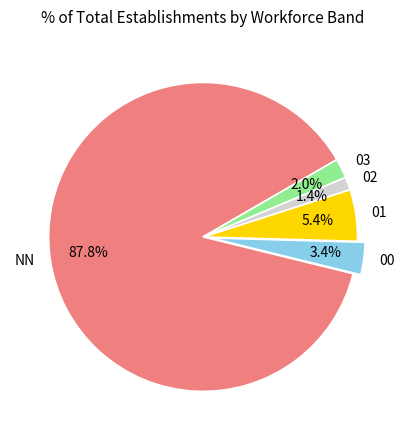

Do 02 and 01 together represent more than half of the pie?

No